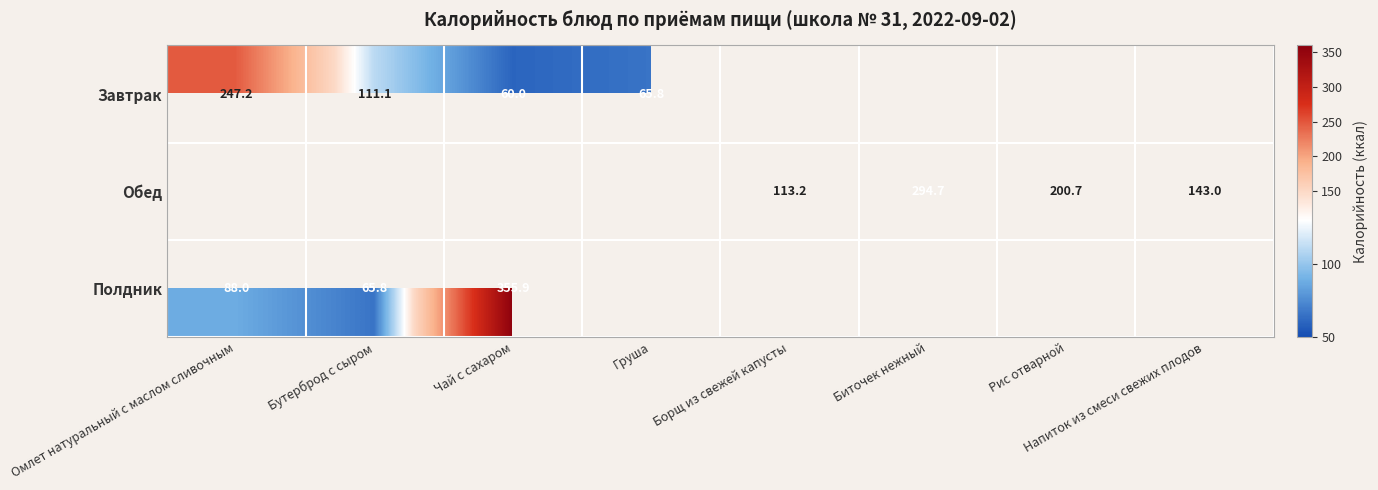

Is it true that Обед equals 395.4 at Биточек нежный?

False